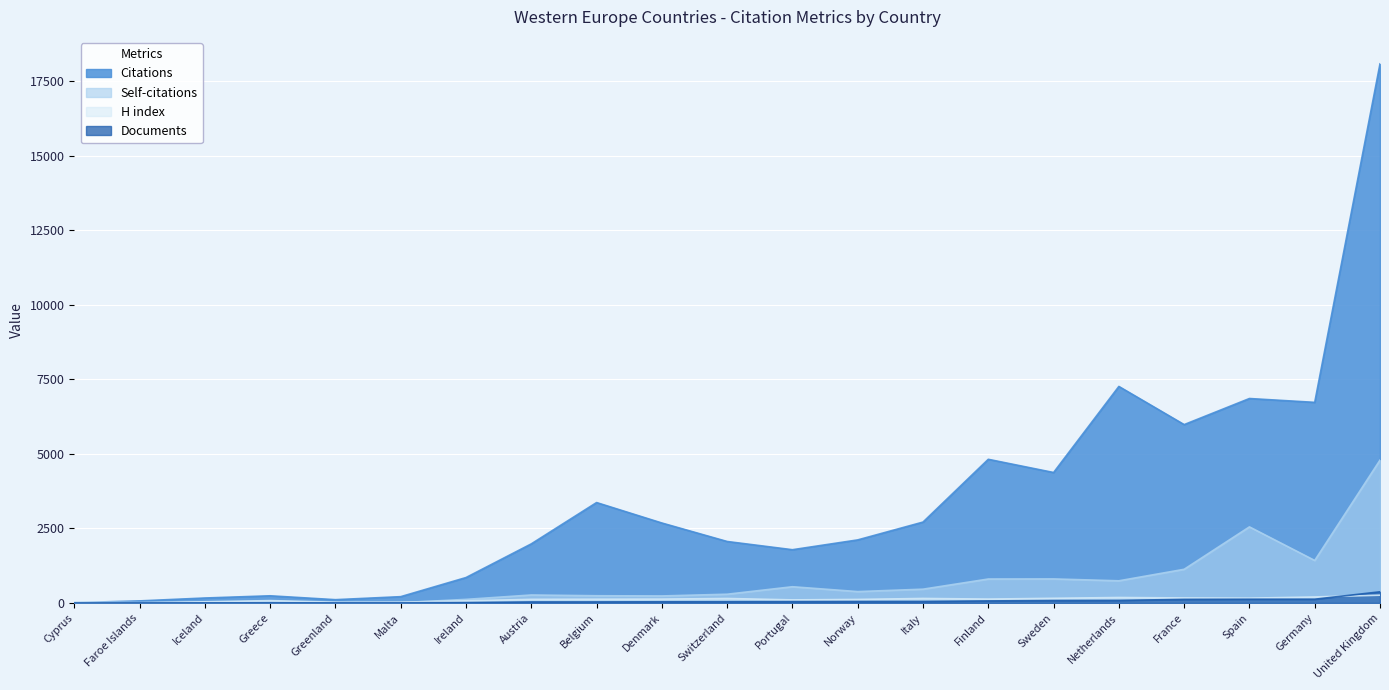

What is the value of the Documents point at the 18th from the left?

119